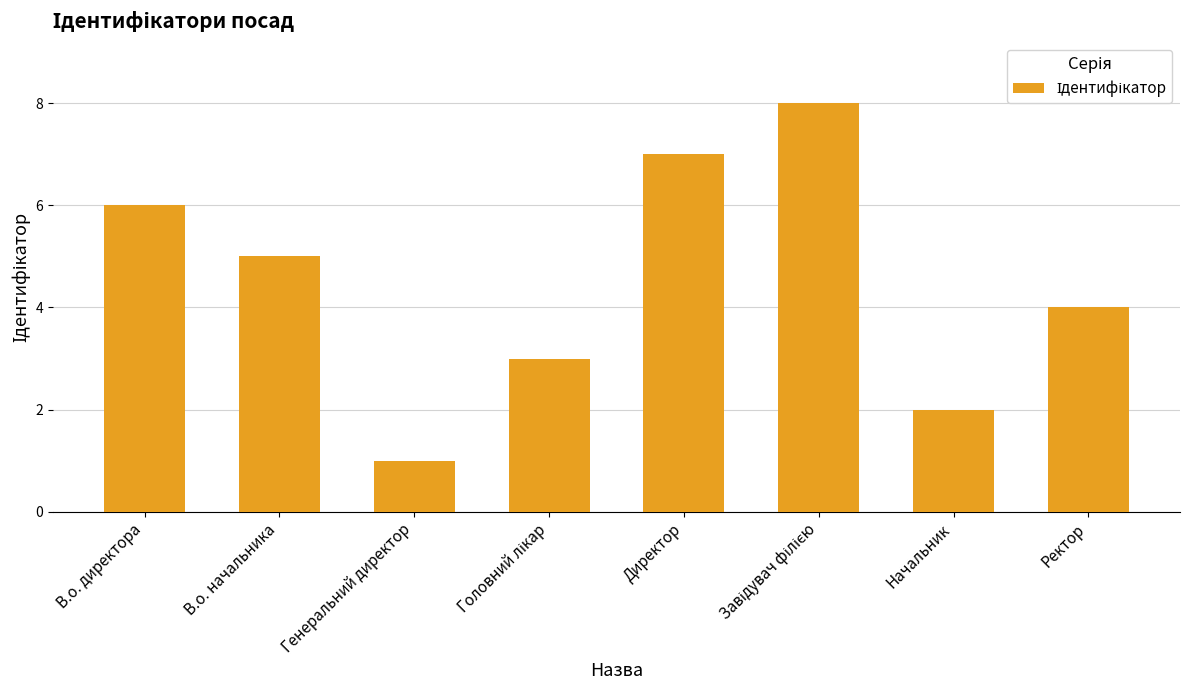

Reading left to right, extract all data points from this chart.

6	5	1	3	7	8	2	4